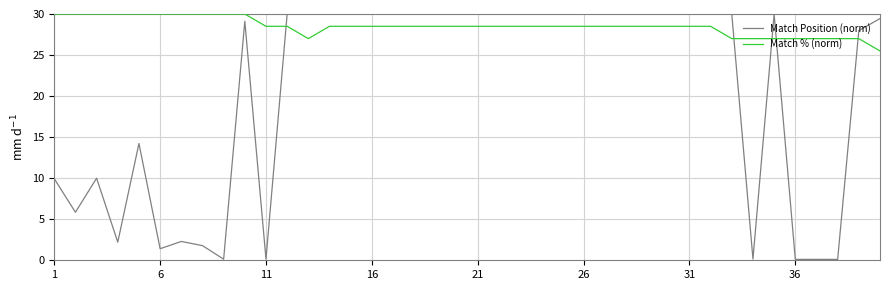

Rank the series by their average value, from lowest to highest.

Match Position (norm), Match % (norm)